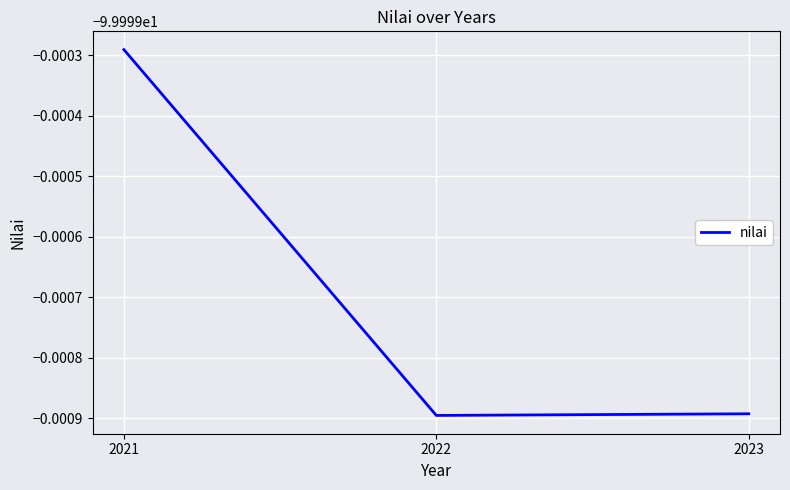

Is this an area chart (filled region under the line)?

No